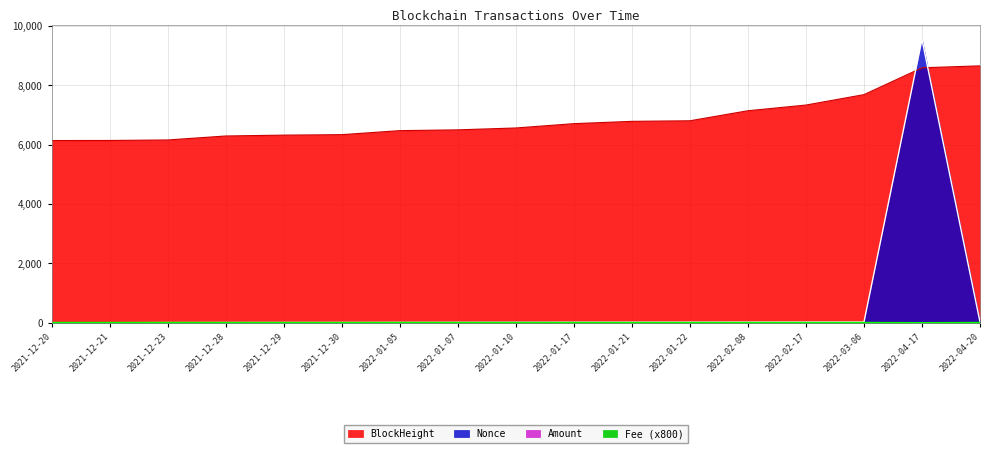

How many lines are shown in the chart?

4